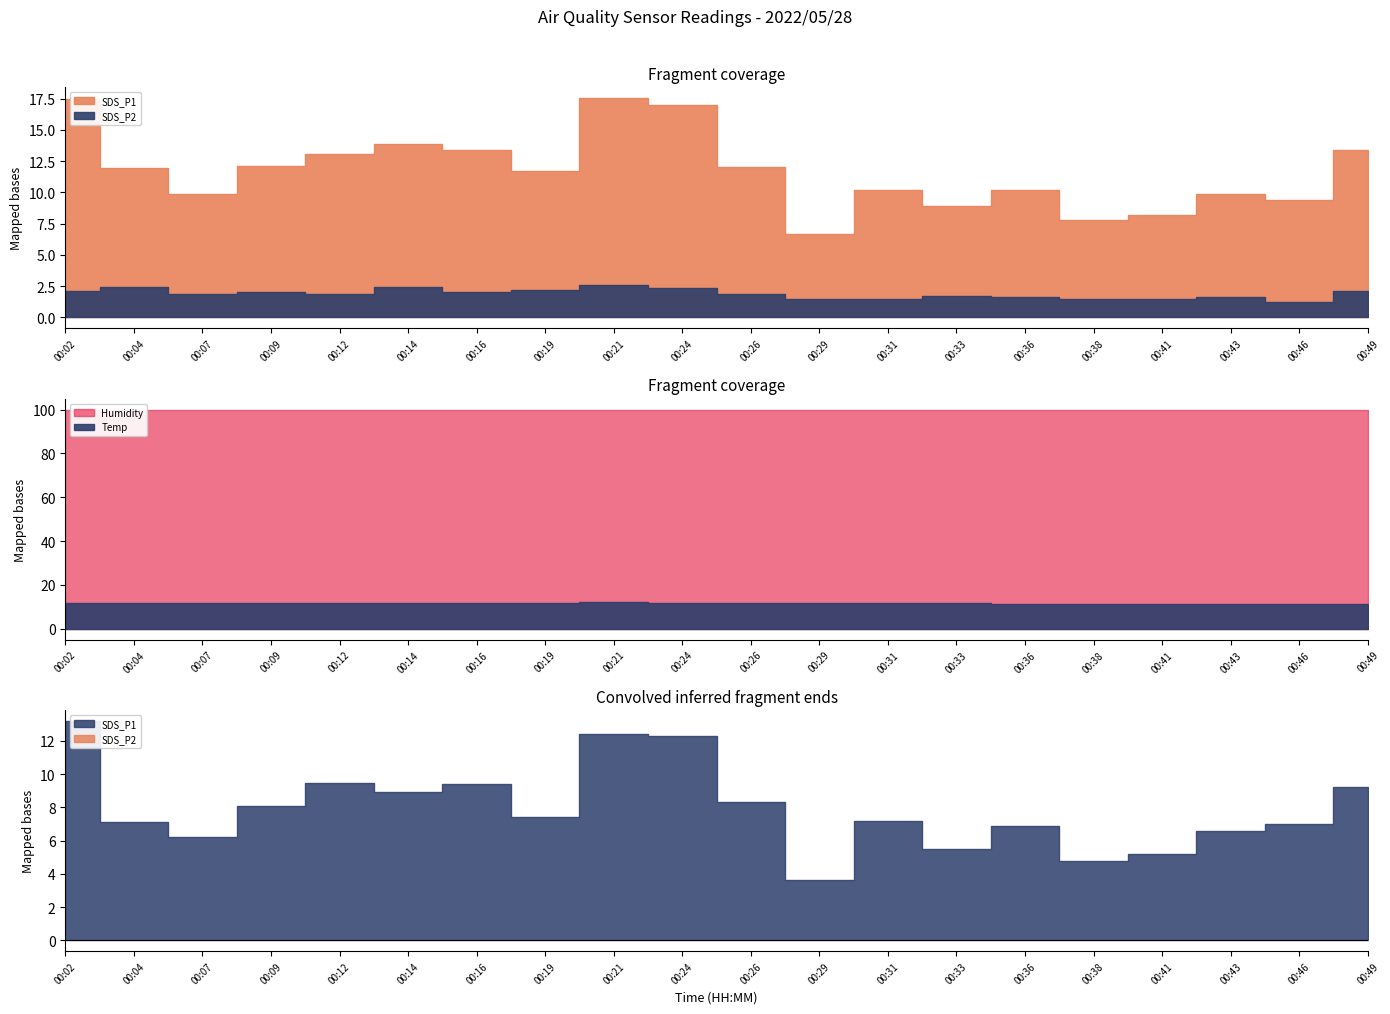

Is it true that Humidity equals 99.9 at 00:14?

True